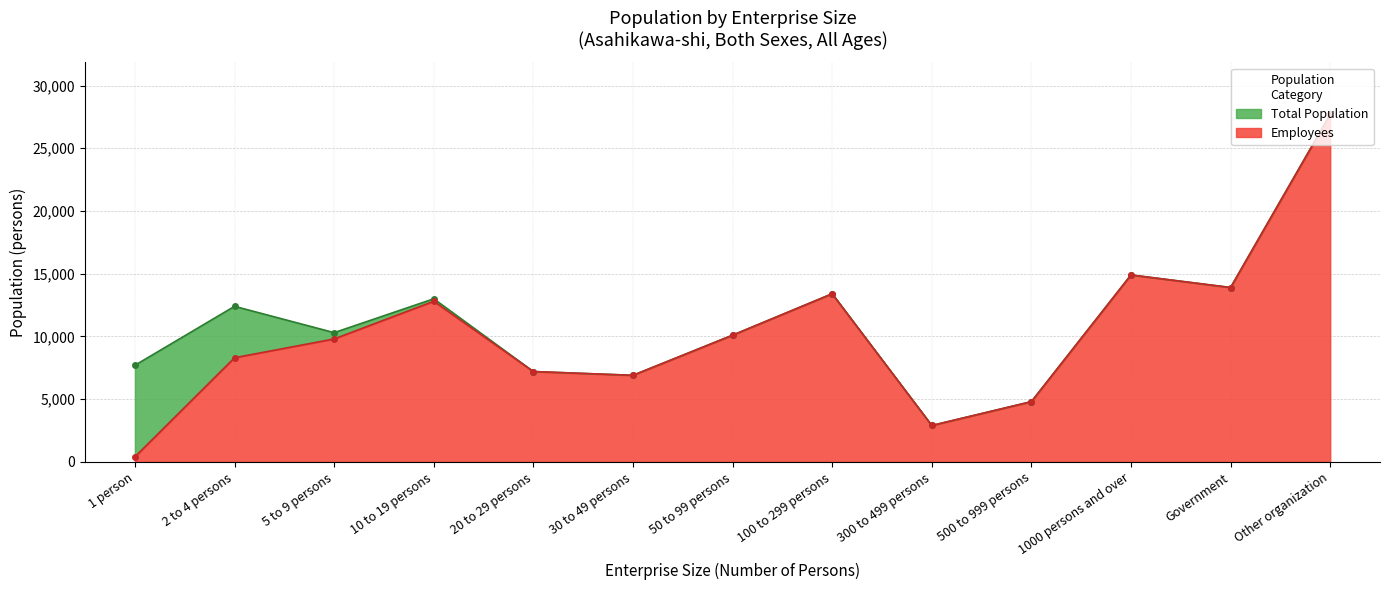

What is the value of the Total Population point at the 8th from the left?

13400